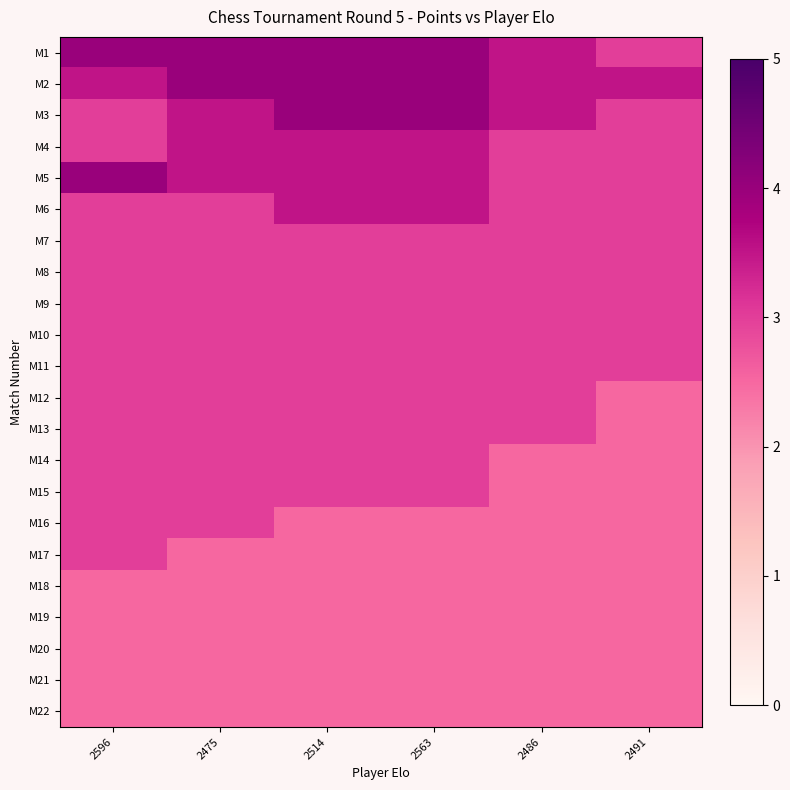

At how many categories does at least one series exceed 3?

6